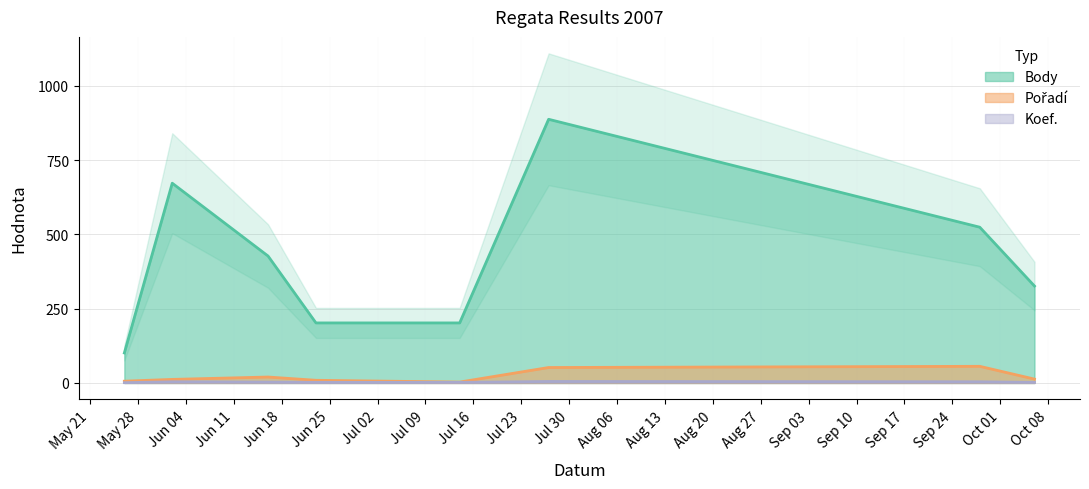

True or false: Koef. and Pořadí intersect in this chart.

False